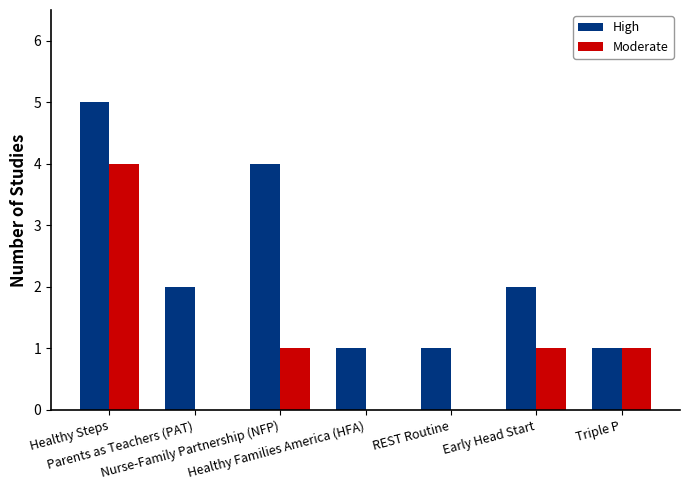

What is the total value across all series at REST Routine?

1